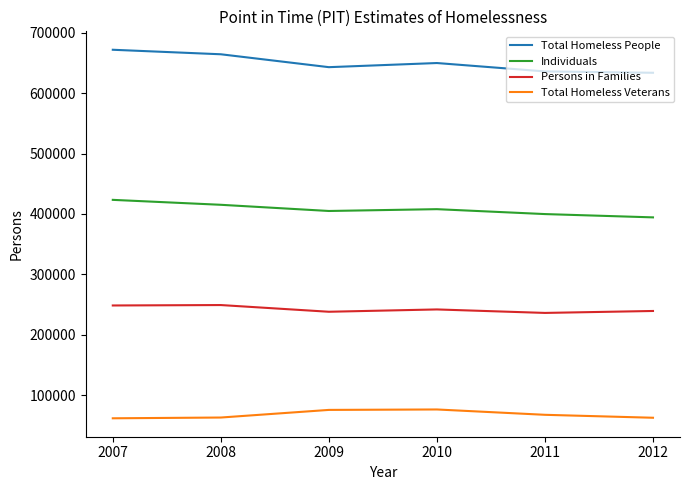

True or false: Persons in Families has more than 2 points higher than both neighbors.

False